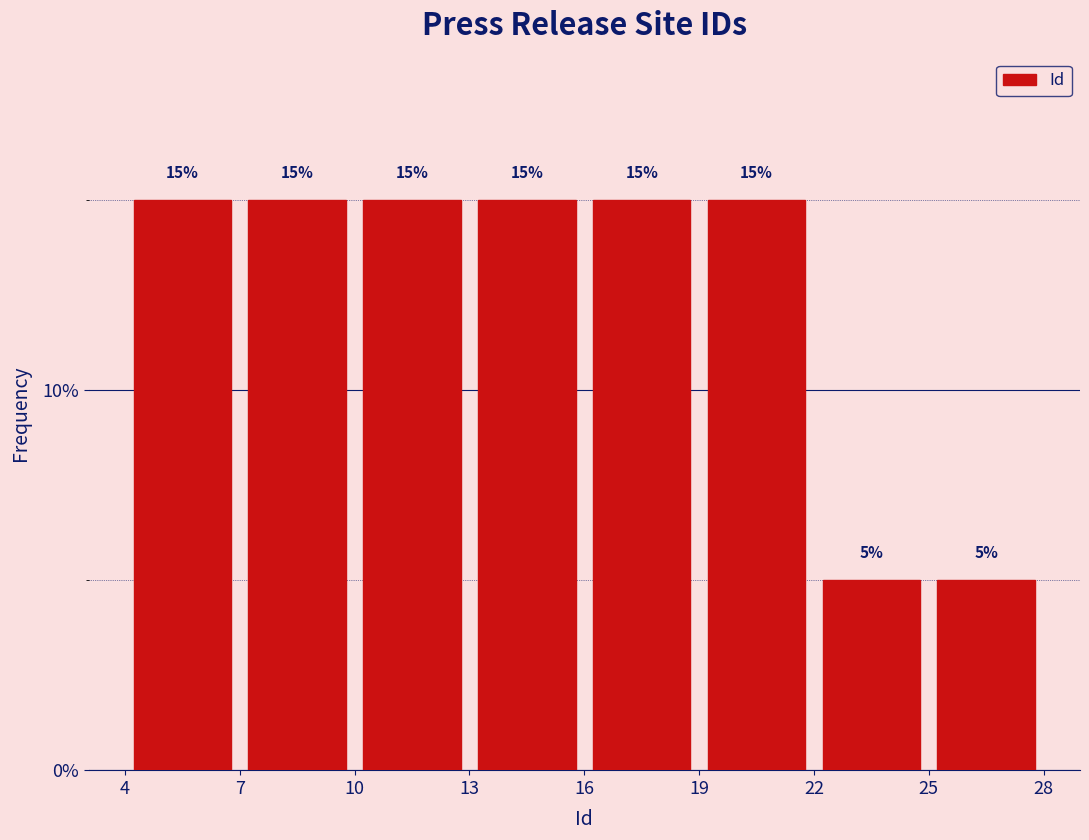

Reading left to right, transcribe this chart: for each bar, give the range it covers on the x-axis and its height.

4 to 7: 15
7 to 10: 15
10 to 13: 15
13 to 16: 15
16 to 19: 15
19 to 22: 15
22 to 25: 5
25 to 28: 5